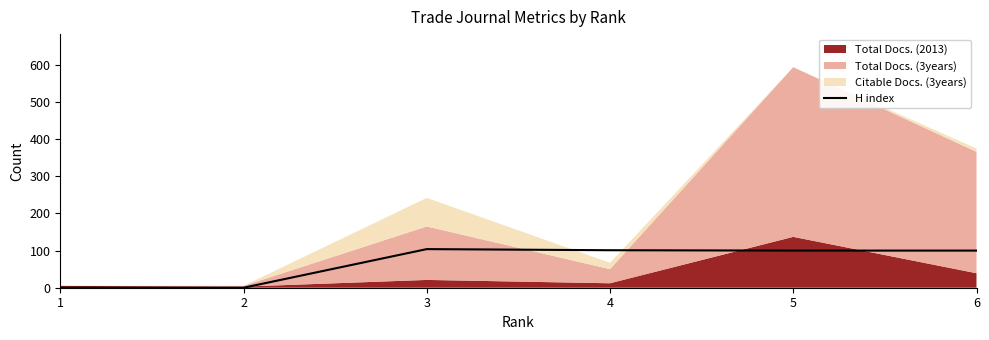

What is the highest value of the H index series?

104